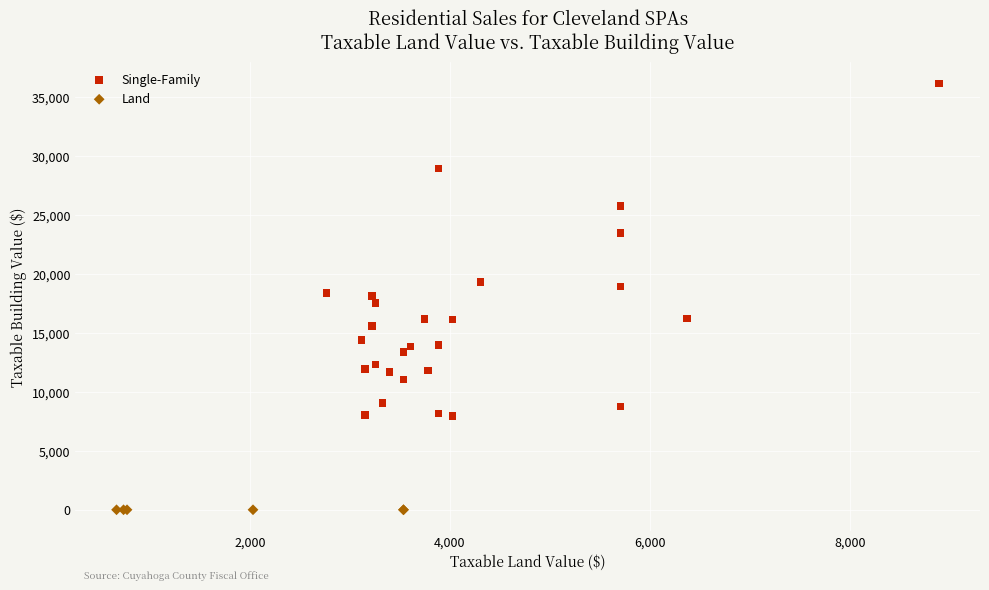

Which series reaches the minimum Y coordinate?

Land